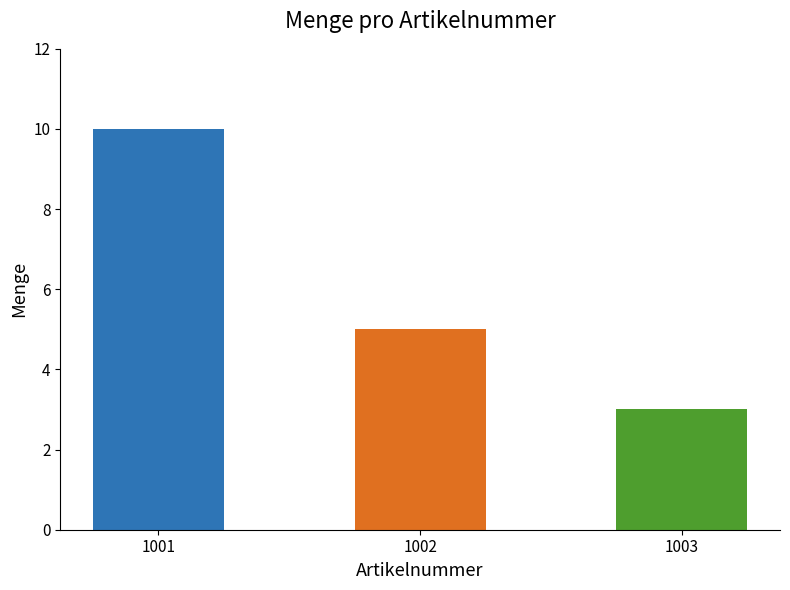

Which label corresponds to the smallest value in the chart?

1003